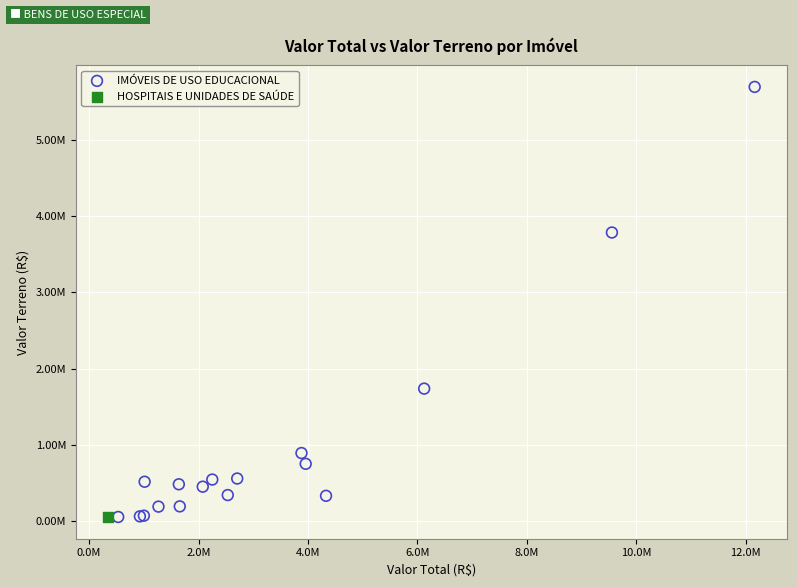

What are all the series names shown in the legend?

IMÓVEIS DE USO EDUCACIONAL, HOSPITAIS E UNIDADES DE SAÚDE